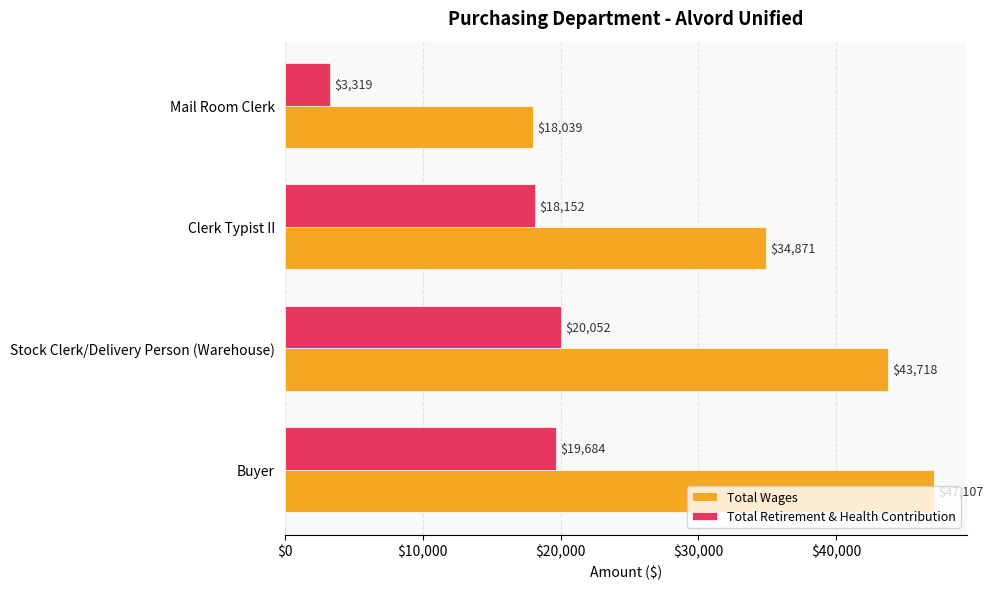

True or false: Total Retirement & Health Contribution has a value of 32476 at Stock Clerk/Delivery Person (Warehouse).

False